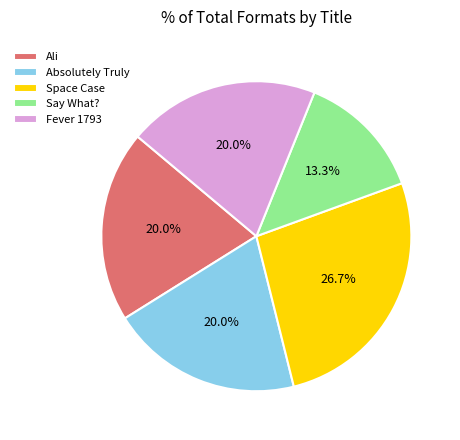

How many slices are in this pie chart?

5